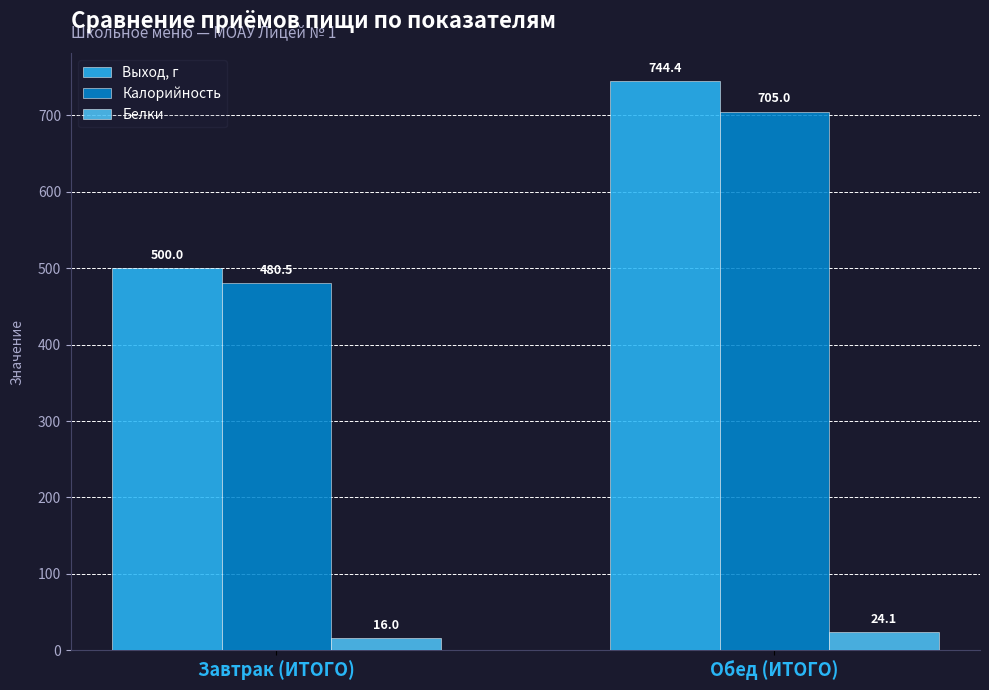

Which category has the lowest value in the Выход, г series?

Завтрак (ИТОГО)